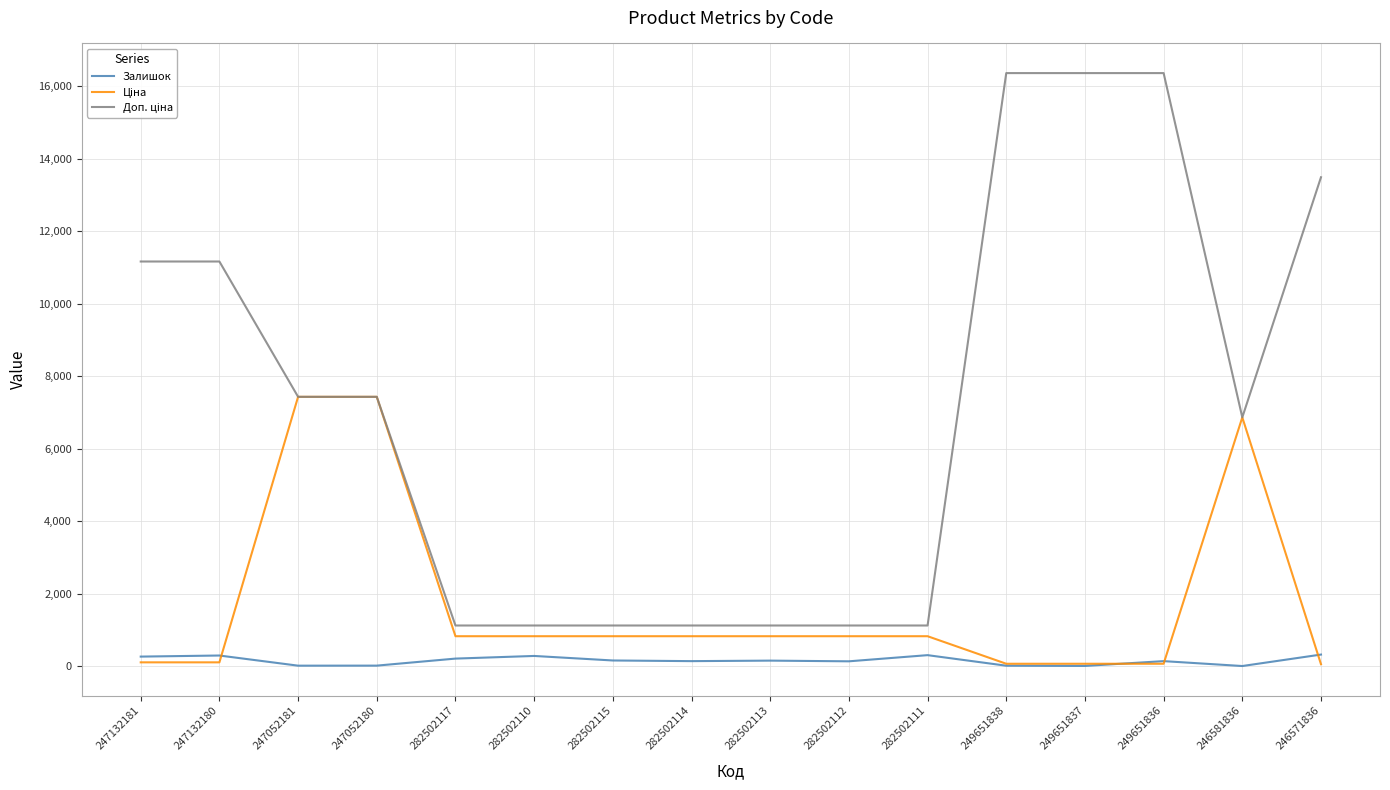

How many series are shown in this chart?

3